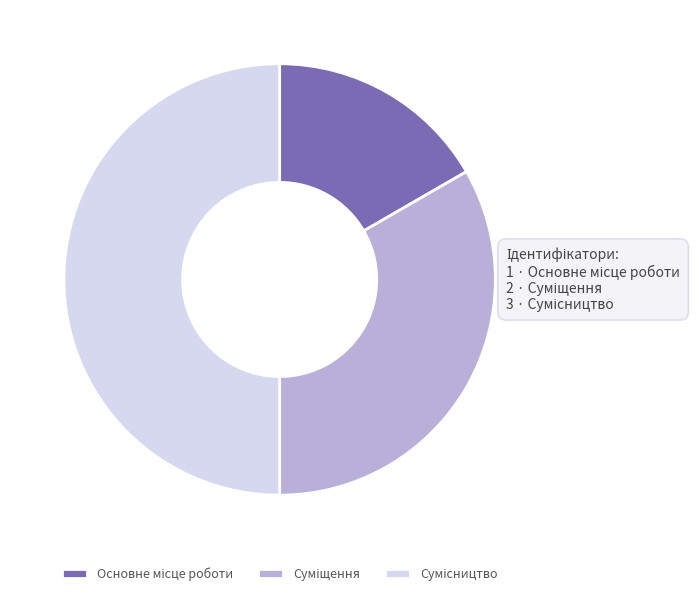

Count the number of slices in the pie.

3